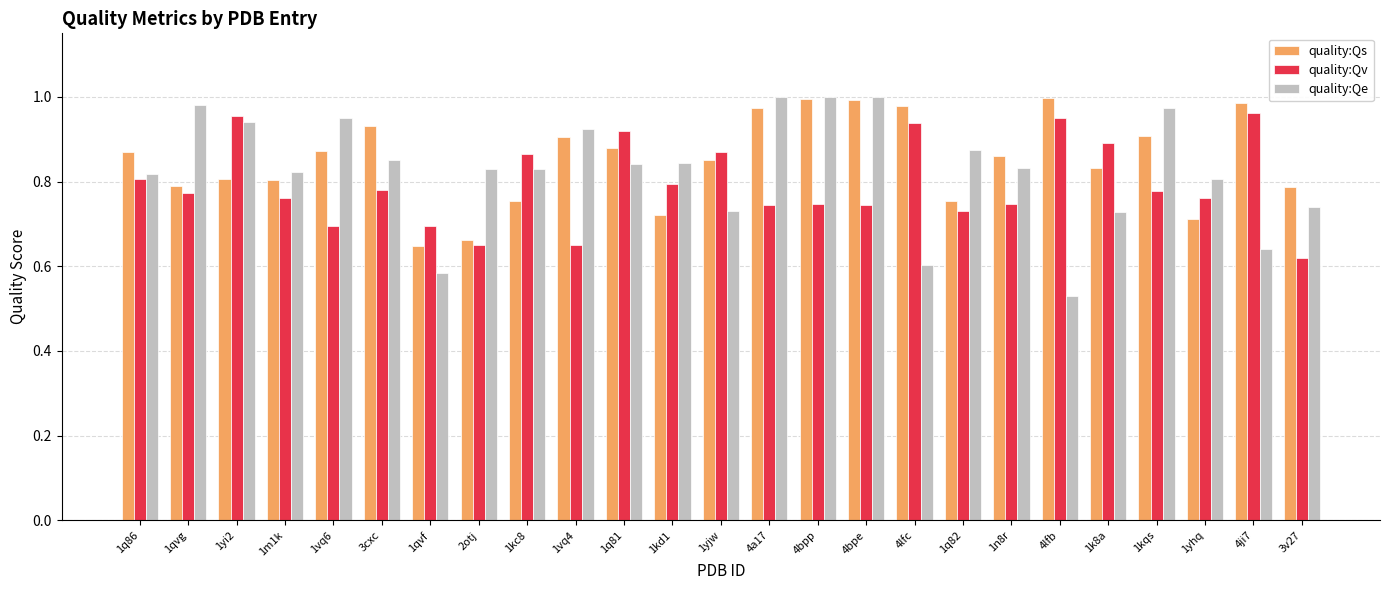

Which category has the lowest value in the quality:Qs series?

1qvf